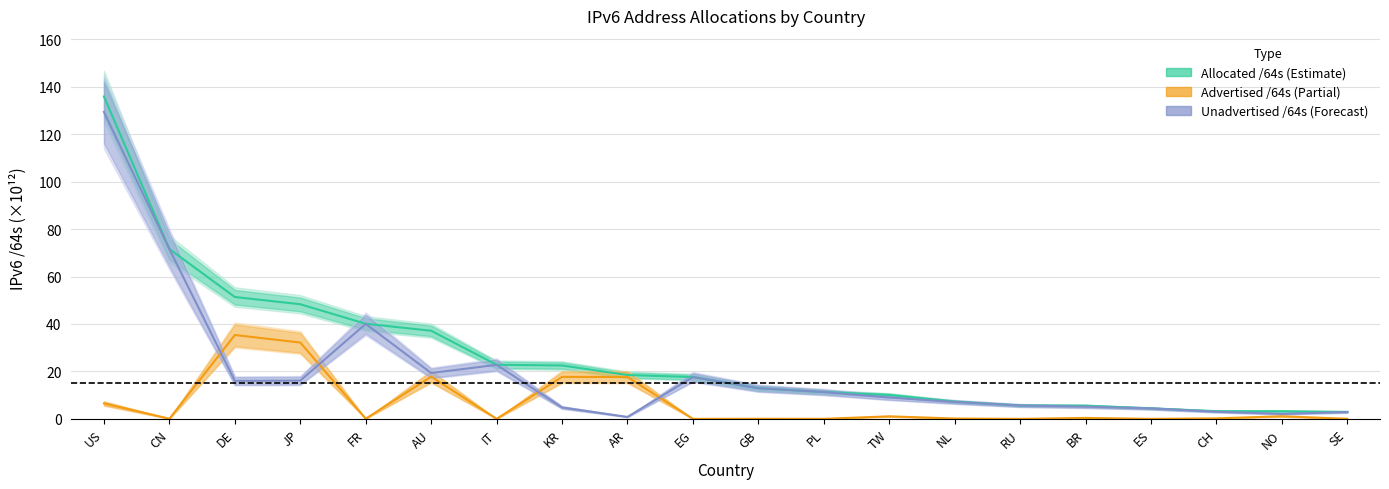

Where is Unadvertised /64s nearest to the value 65?

CN